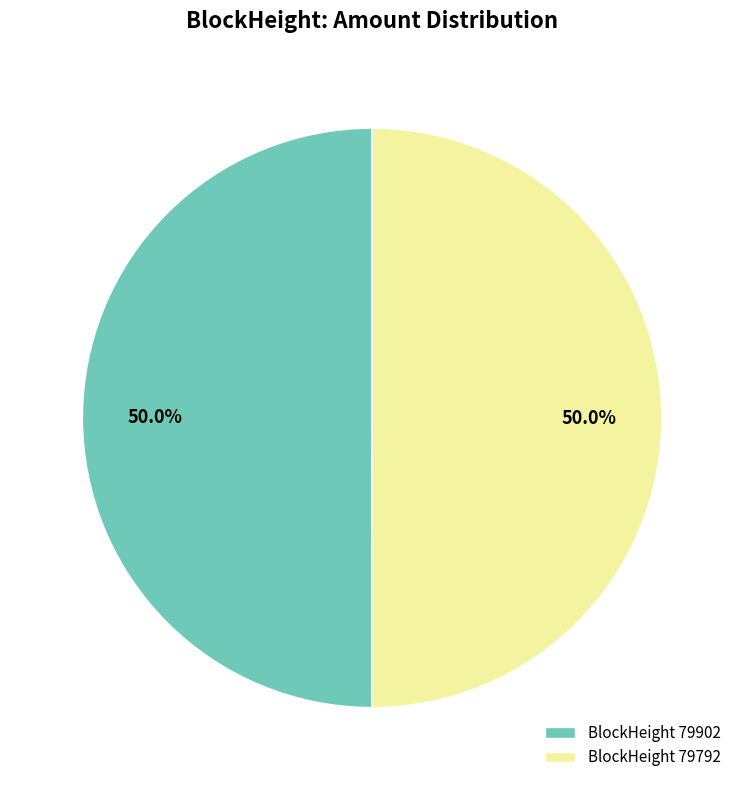

Approximately how many times larger is the value at BlockHeight 79902 compared to BlockHeight 79792?

1.0